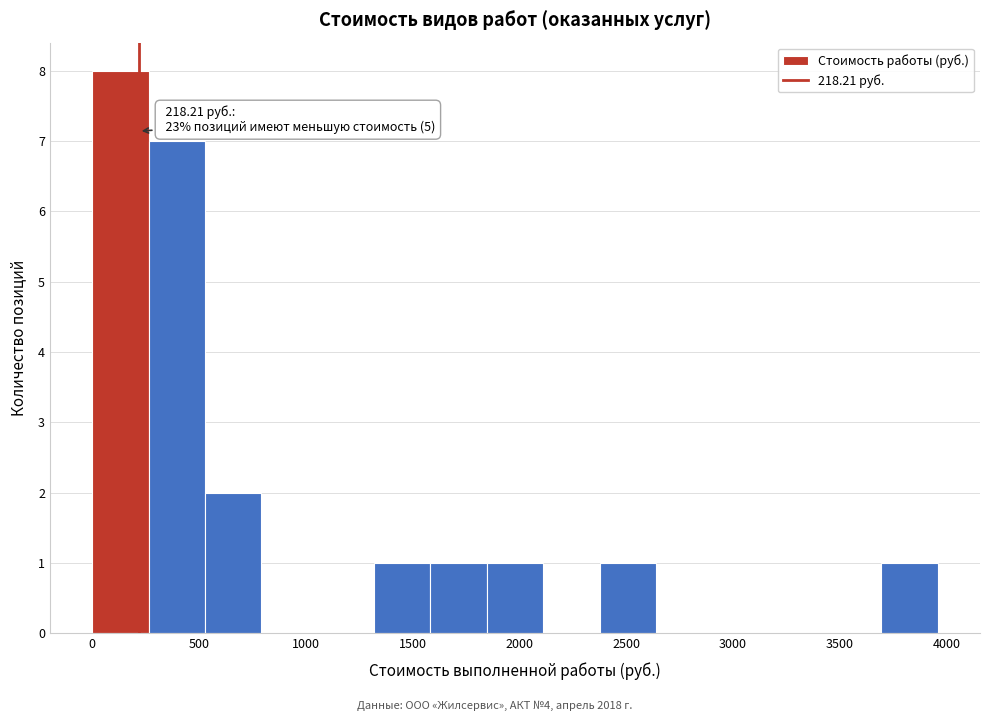

Which range on the x-axis has the tallest bar?

0 to 250